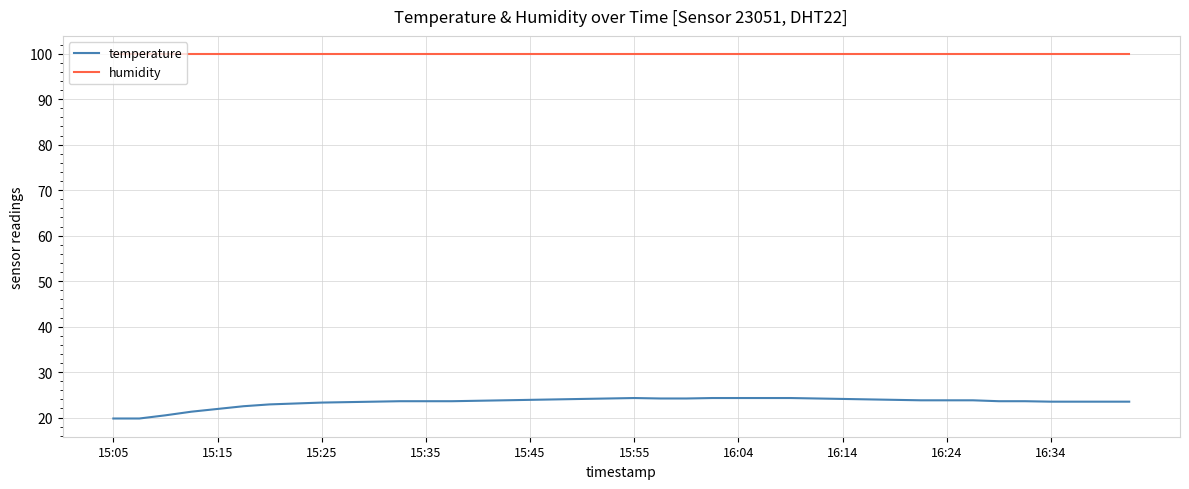

Which series has the largest range (max minus min)?

temperature